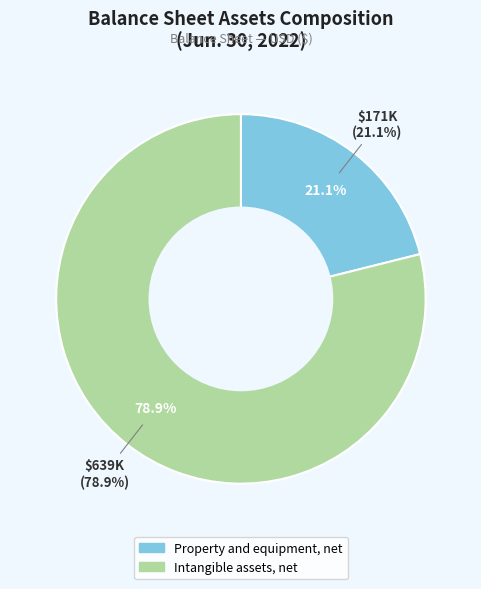

Which category has the biggest portion of the pie?

Intangible assets, net